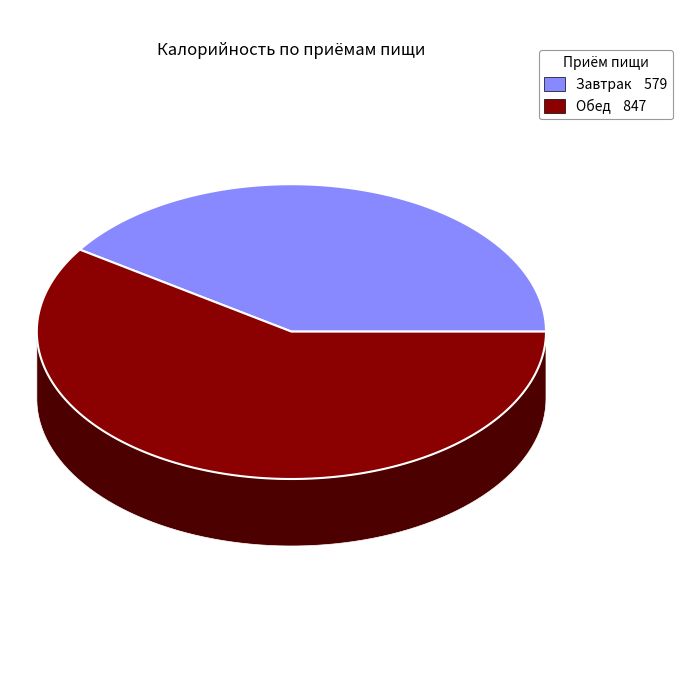

What percentage is the Завтрак slice, to the nearest percent?

41%